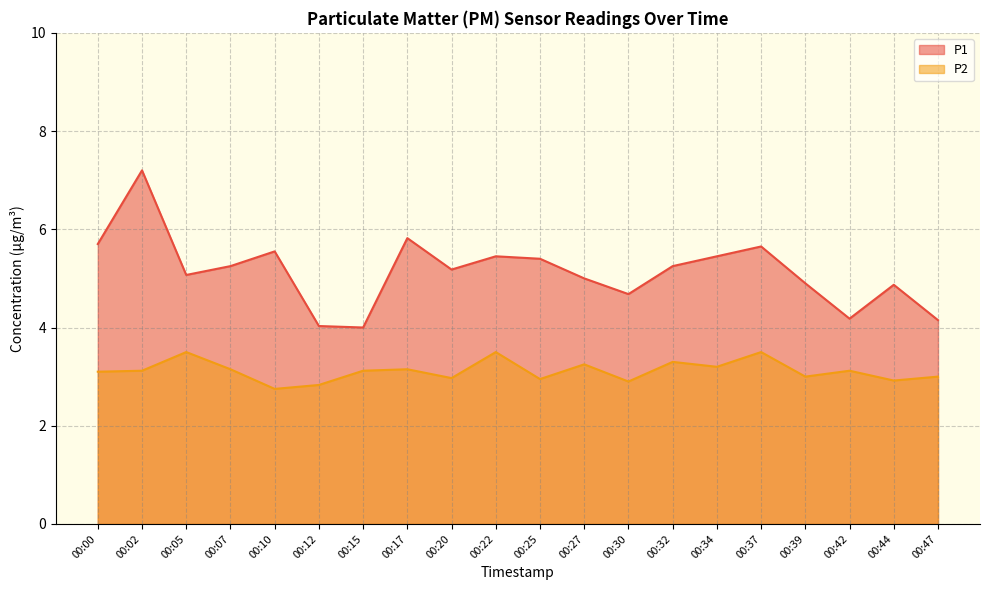

The value of P1 at 00:05 is 8.2. True or false?

False